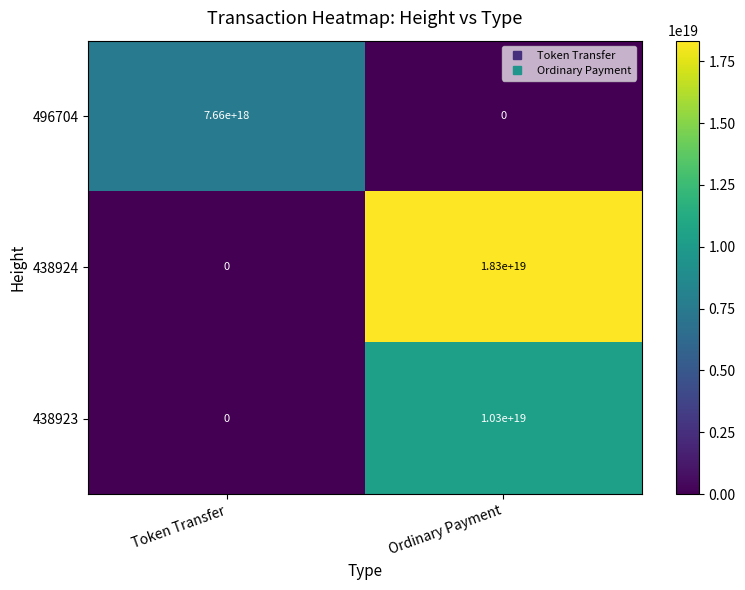

True or false: 496704 has a value of 0 at Ordinary Payment.

True